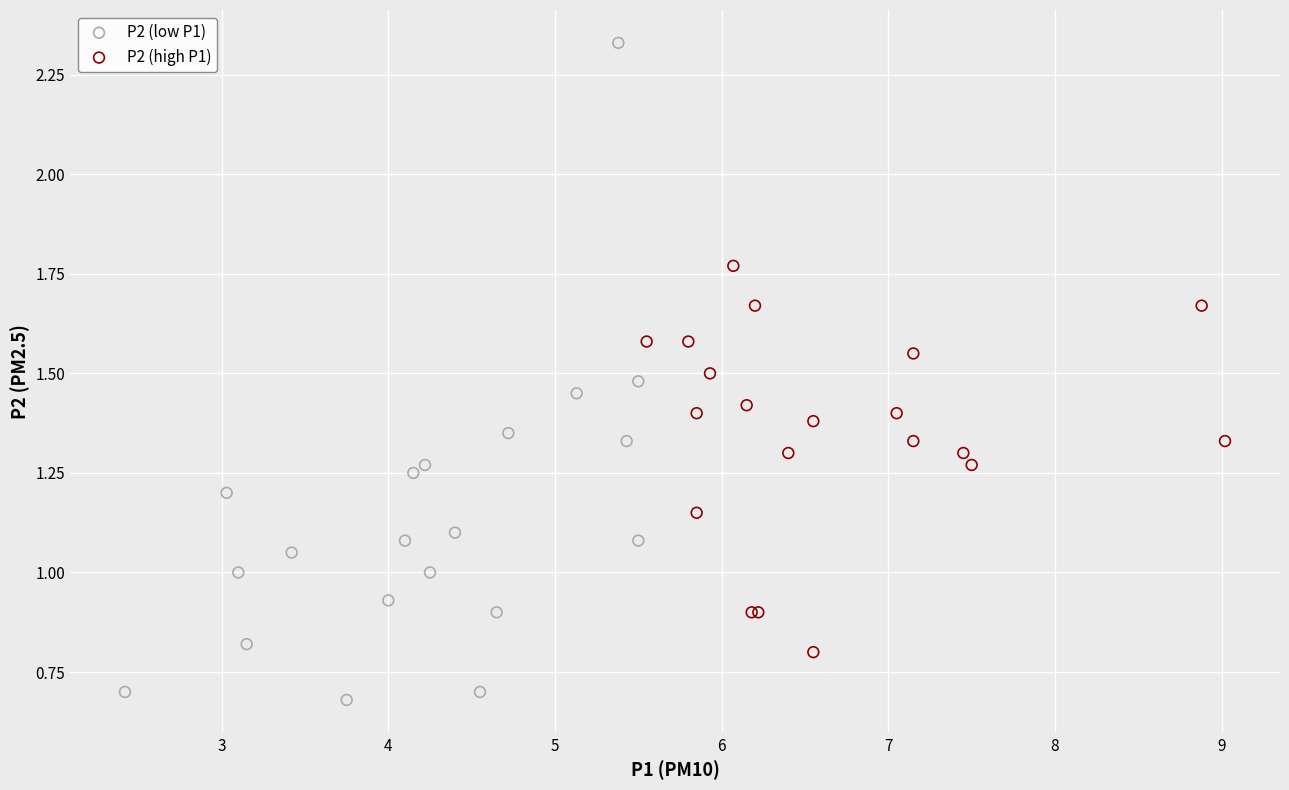

Which series reaches the maximum Y coordinate?

P2 (low P1)